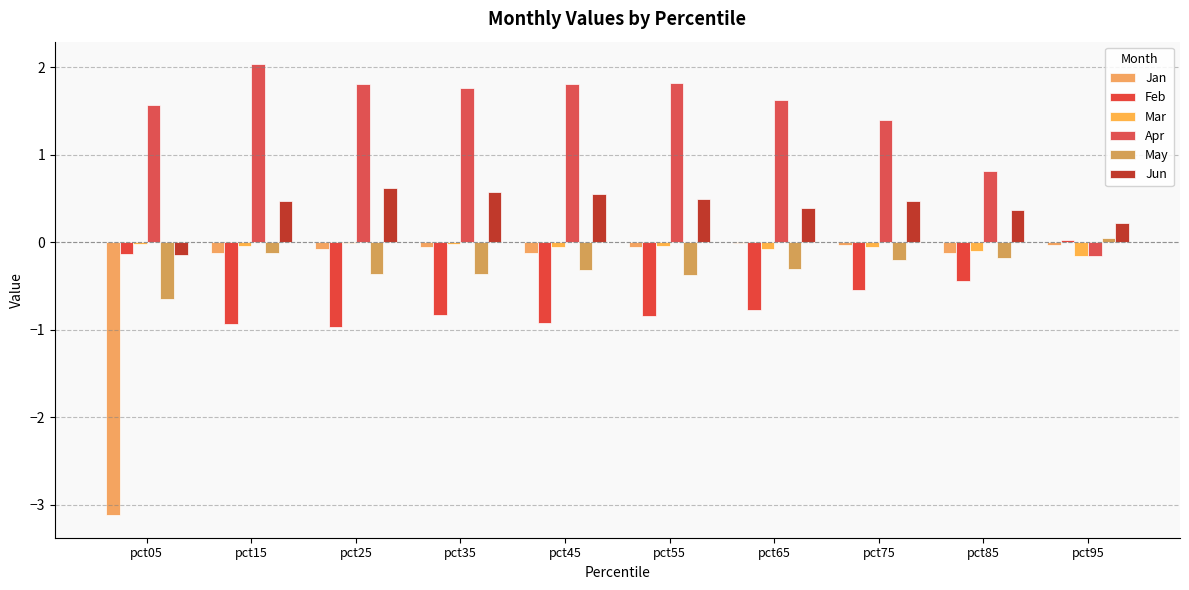

Which series has the largest range (max minus min)?

Jan